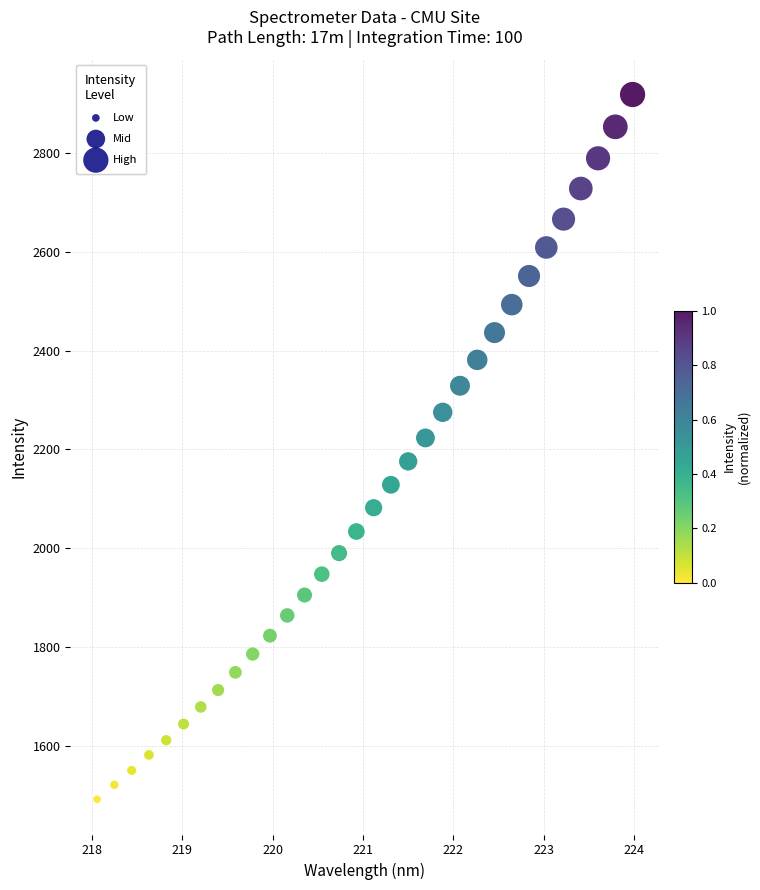

What is the range of Y values (max minus min)?

1426.9